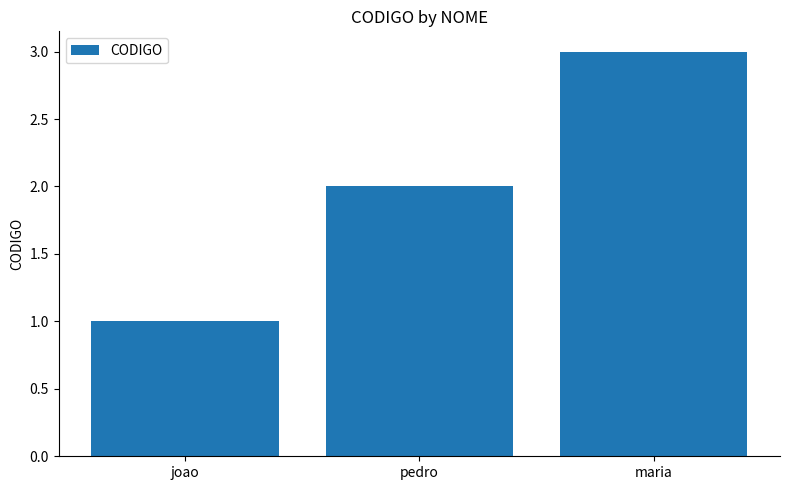

What is the change in value from joao to pedro?

+1